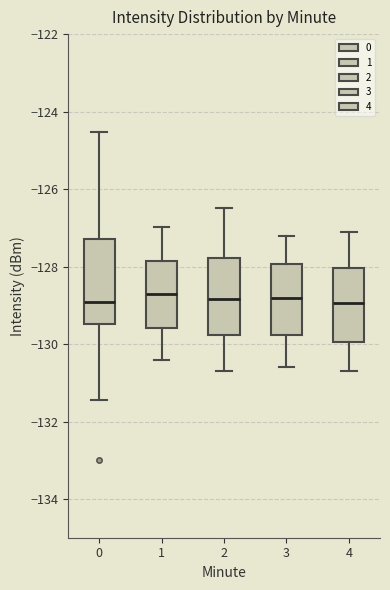

Reading left to right, read every box against the y-axis: the position of its median line, the range the box covers, and the ends of its whiskers. The values are not printed on the chart, so give them approximately, as read against the axis.

0: median -129.0, box -129.4 to -127.2, whiskers -131.4 to -124.6
1: median -128.6, box -129.6 to -127.8, whiskers -130.4 to -127.0
2: median -128.8, box -129.8 to -127.8, whiskers -130.6 to -126.4
3: median -128.8, box -129.8 to -128.0, whiskers -130.6 to -127.2
4: median -129.0, box -130.0 to -128.0, whiskers -130.6 to -127.0